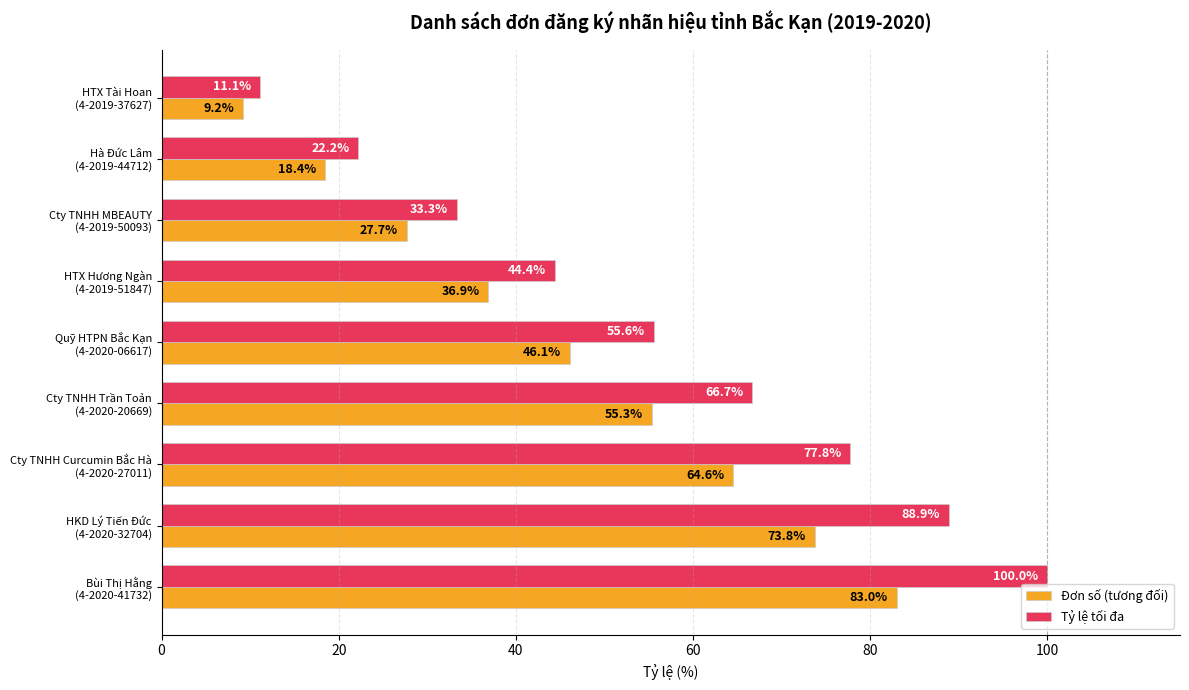

Which series has the widest spread of values?

Tỷ lệ tối đa